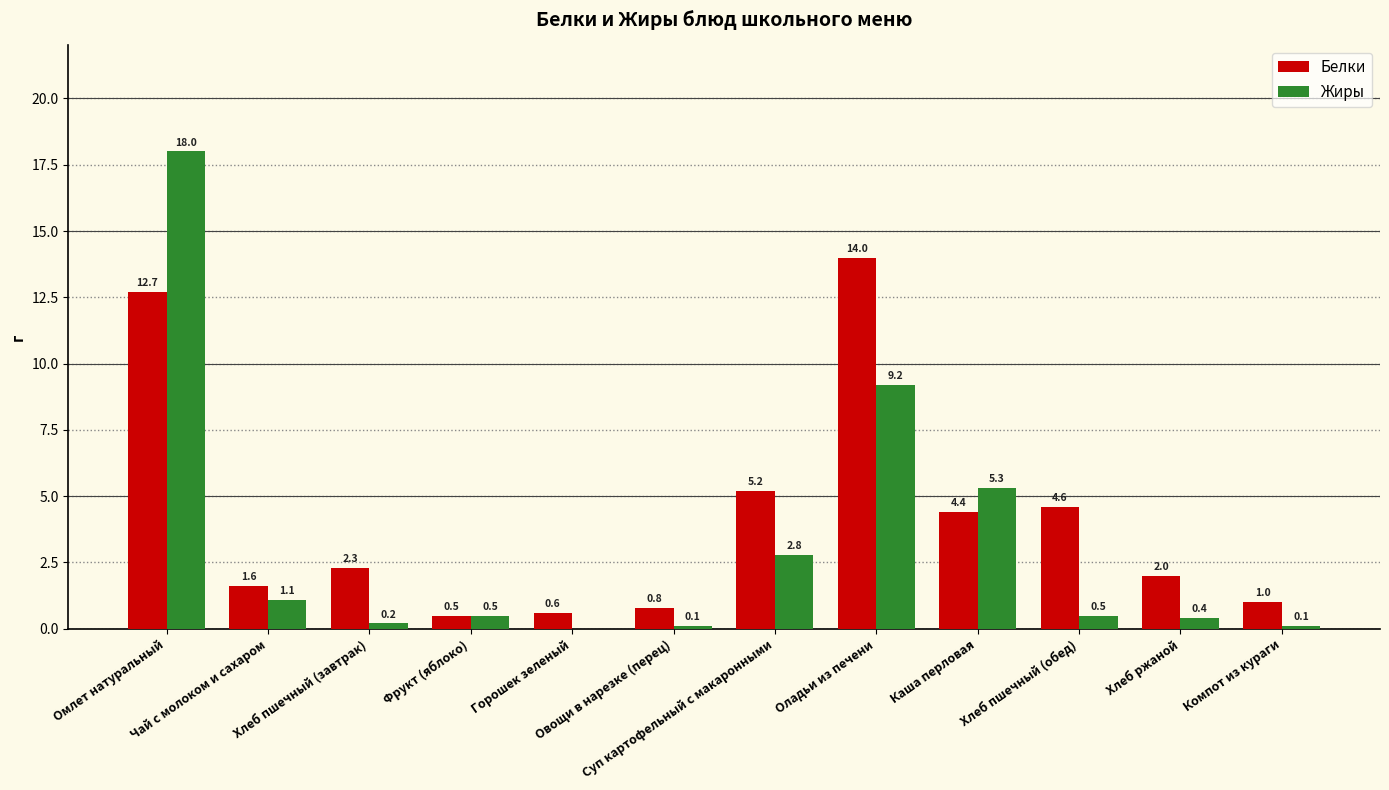

What is the sum of all Белки values?

49.7